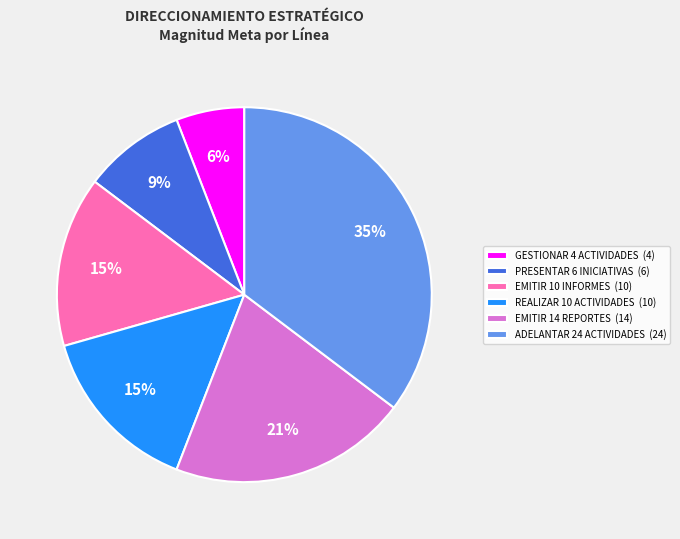

How many slices are in this pie chart?

6